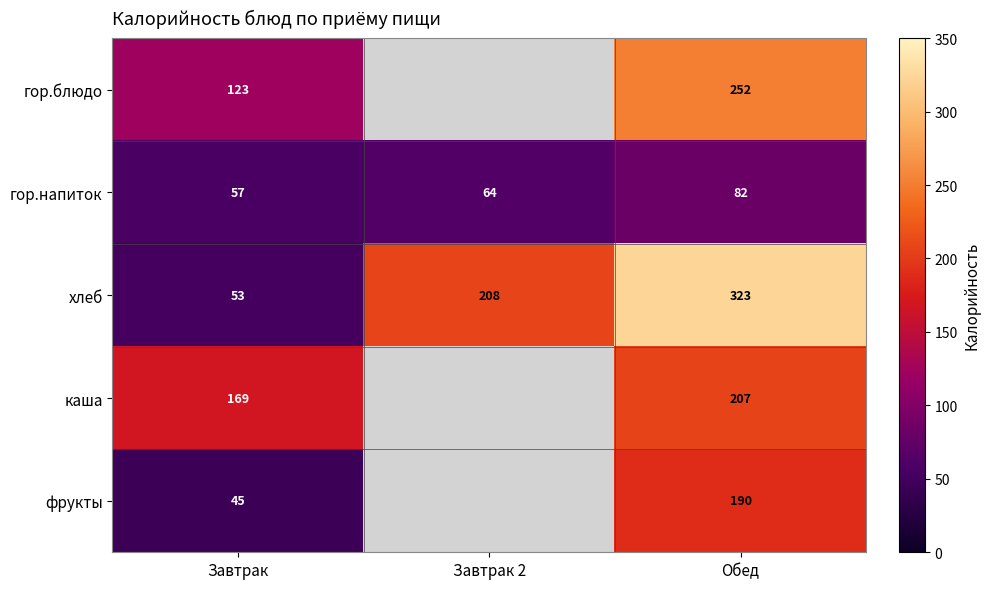

What is the maximum value for хлеб?

323